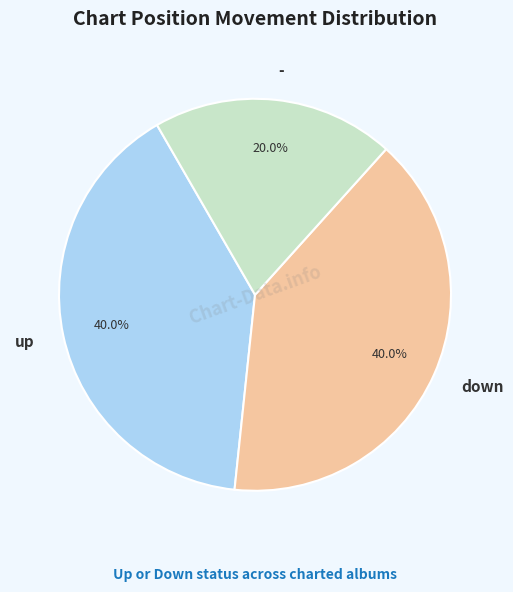

Which slice is the smallest?

-